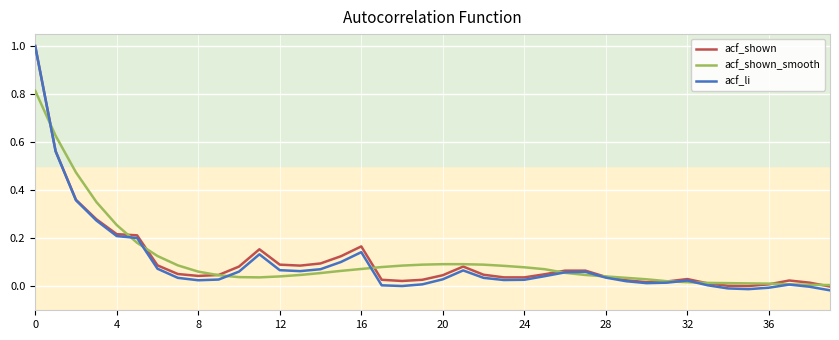

Which series has the largest range (max minus min)?

acf_li